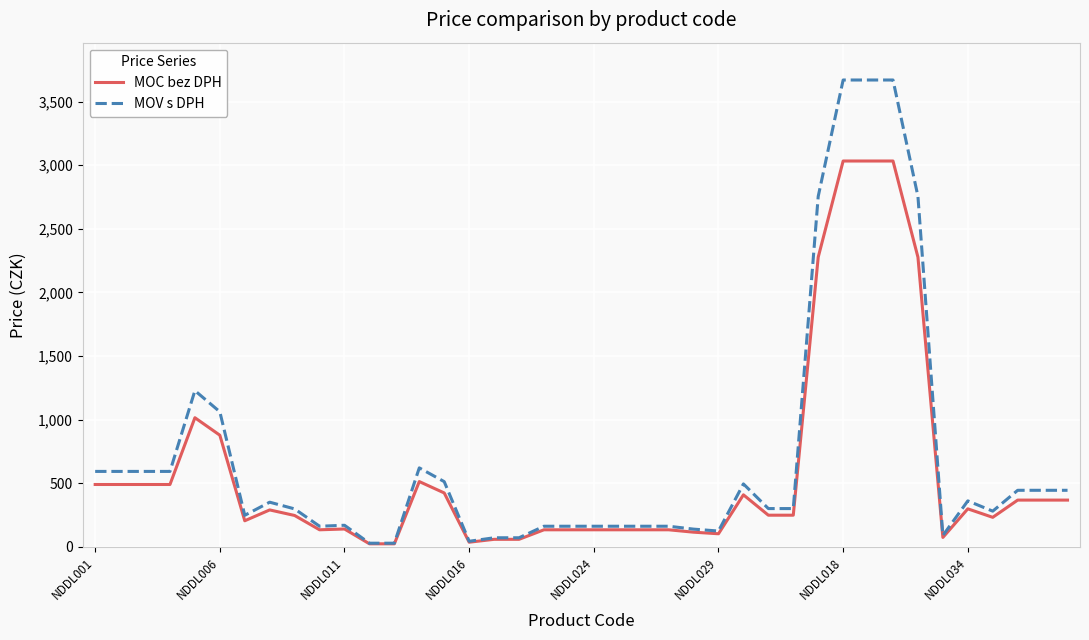

Which series has the widest spread of values?

MOV s DPH